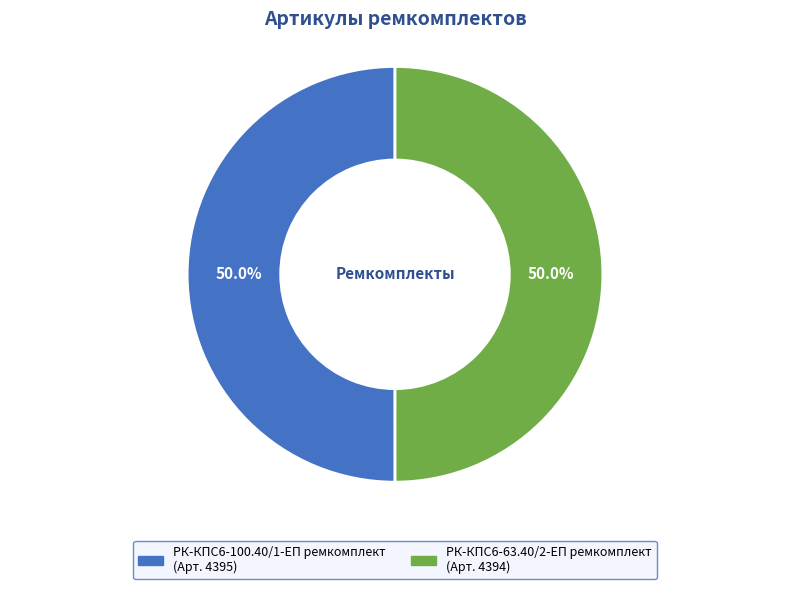

What percentage do РК-КПС6-63.40/2-ЕП ремкомплект and РК-КПС6-100.40/1-ЕП ремкомплект together represent?

100.0%